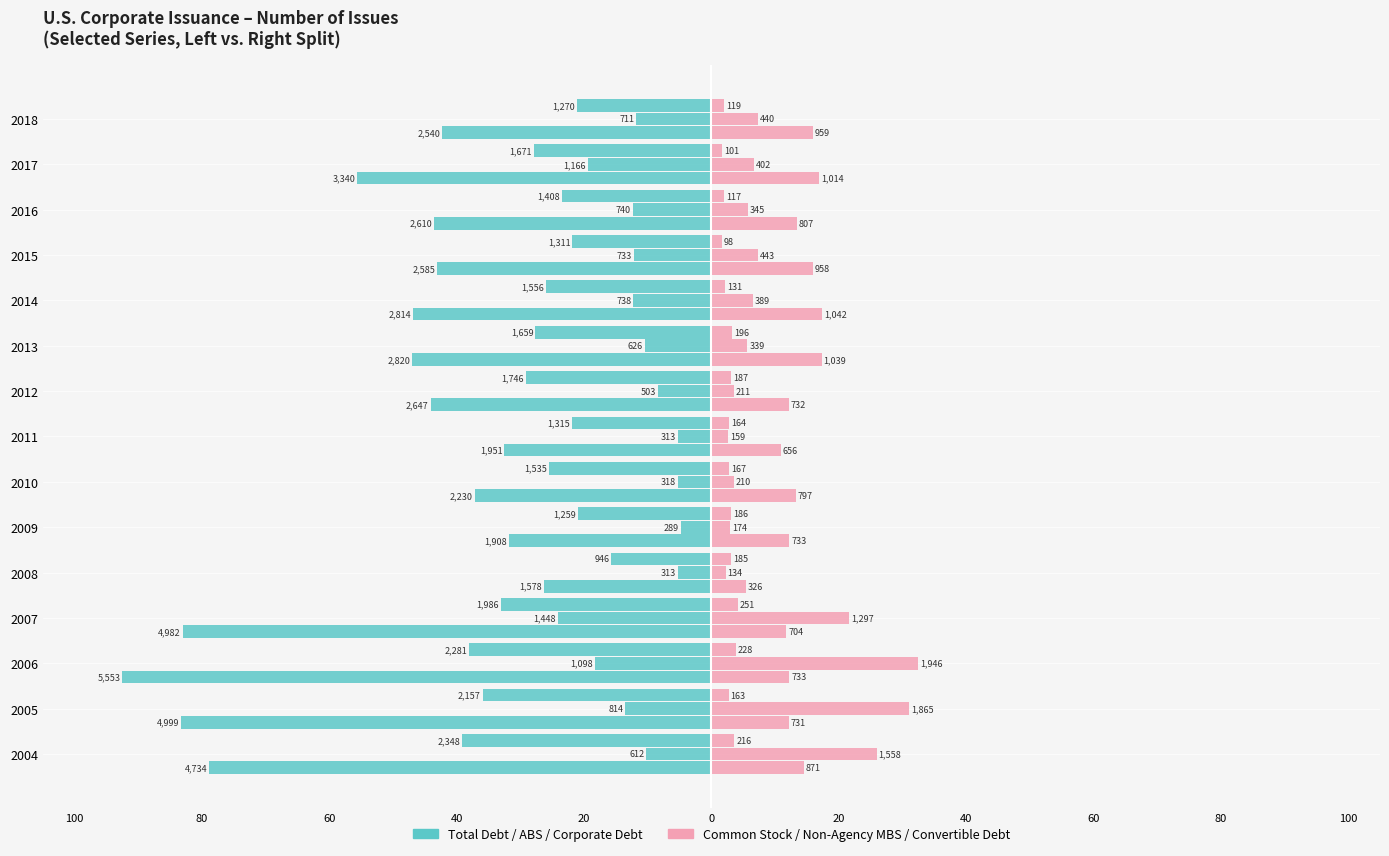

How many distinct data groups are displayed?

2